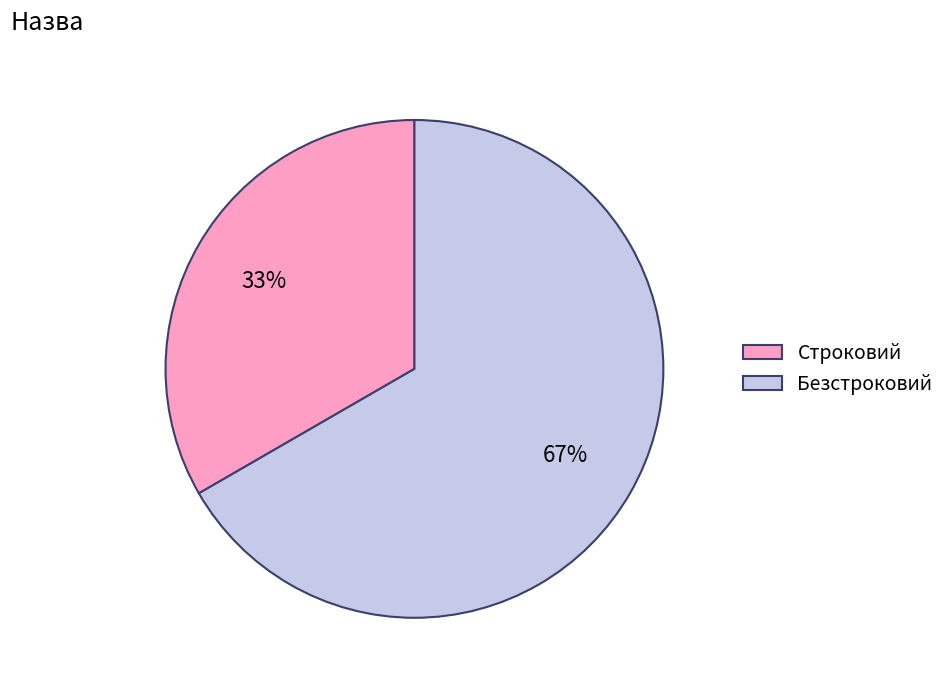

Is the sum of Безстроковий and Строковий greater than half?

Yes